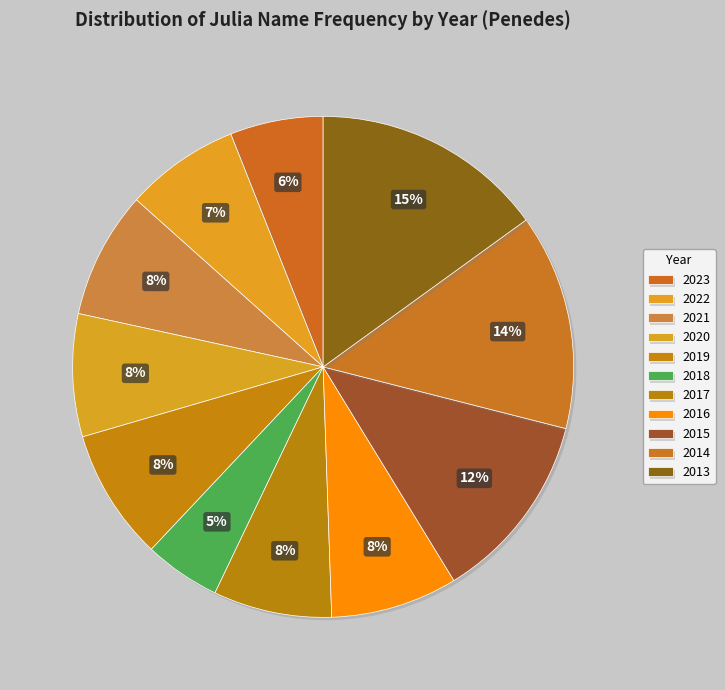

The 2018 slice represents 1% of the pie. True or false?

False